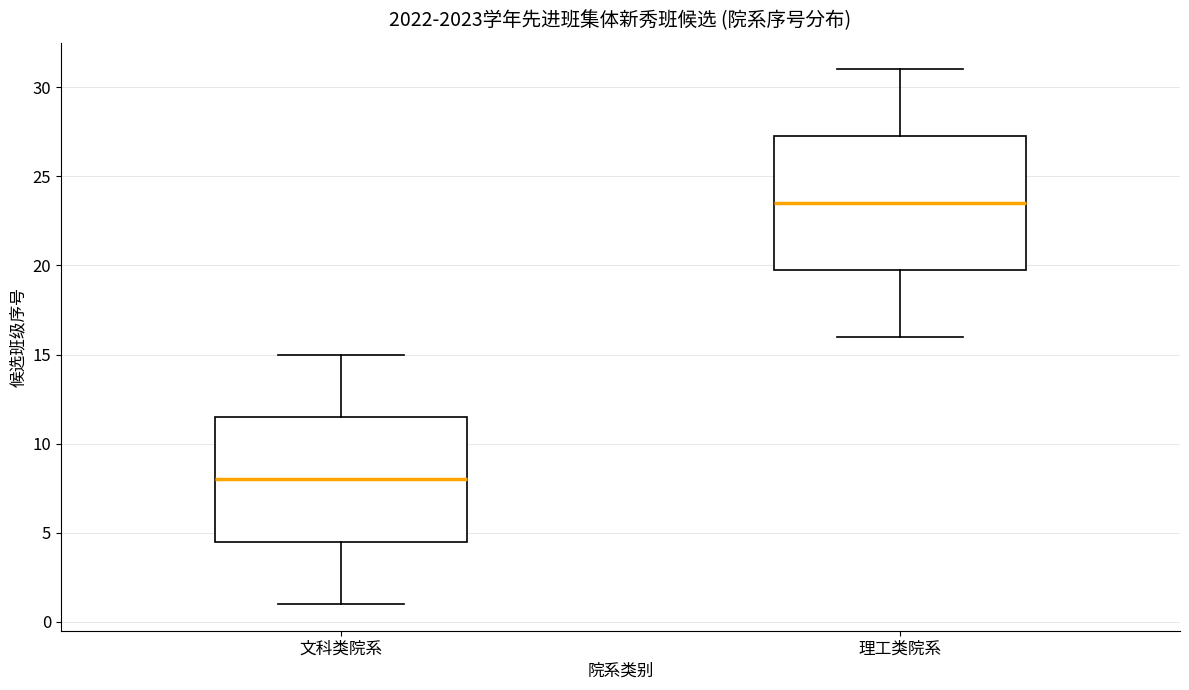

Which box's median line is the lowest?

文科类院系